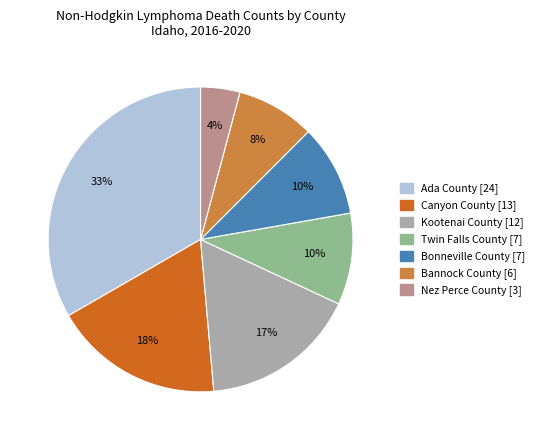

Is Nez Perce County the majority of the pie?

No